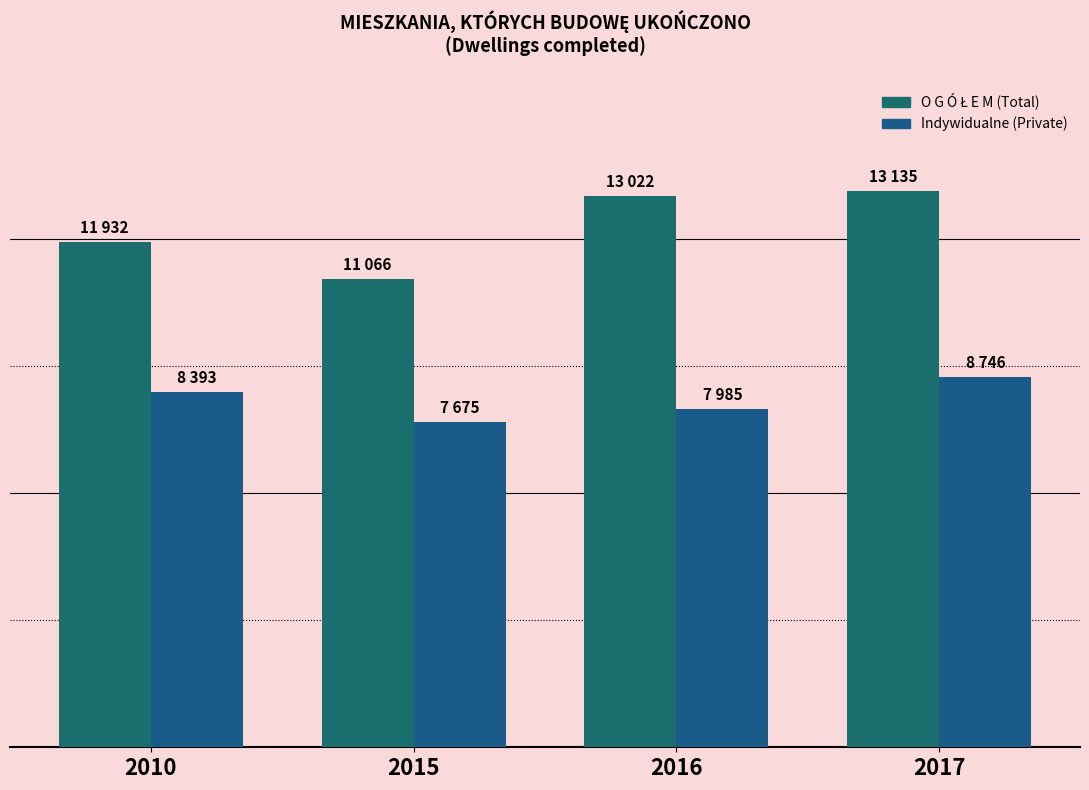

What is the minimum value shown in the chart?

7675